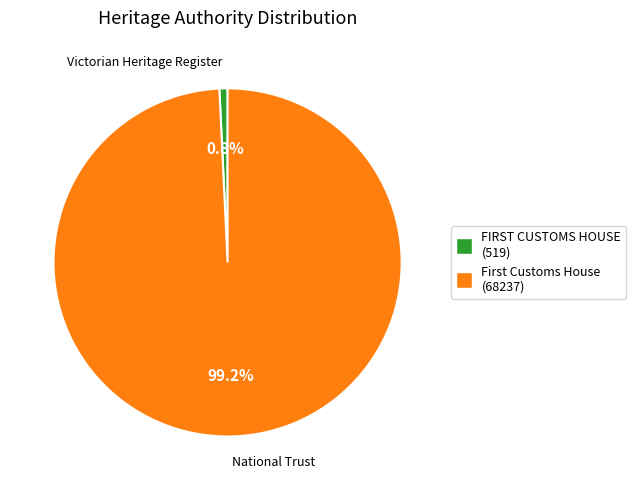

Which category accounts for the majority?

First Customs House